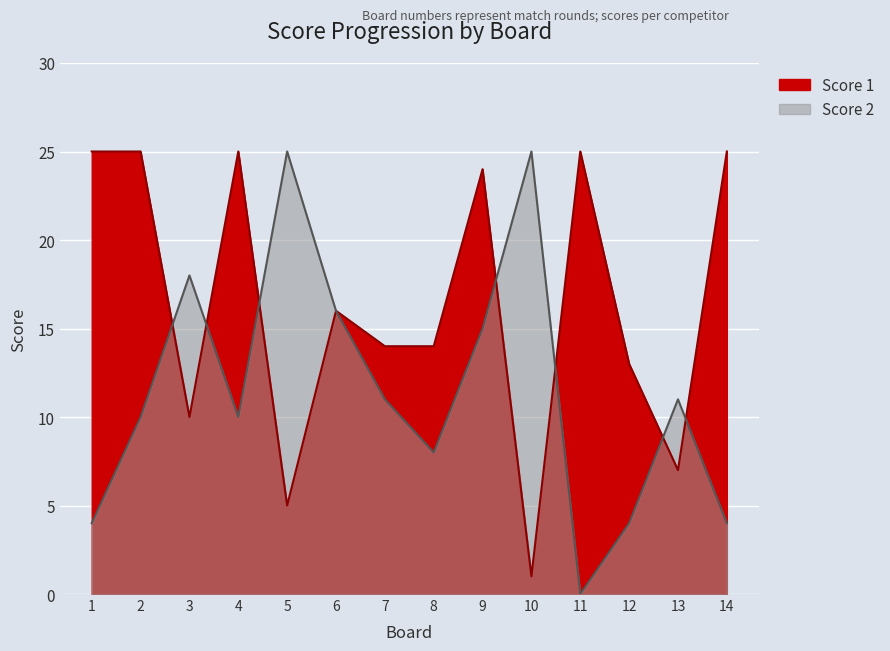

How many series are shown in this chart?

2